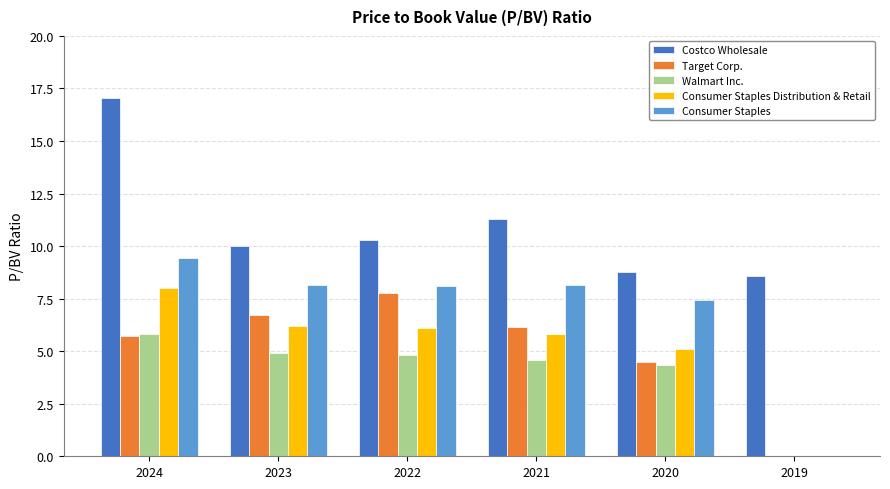

Which label corresponds to the largest value in the chart?

2024